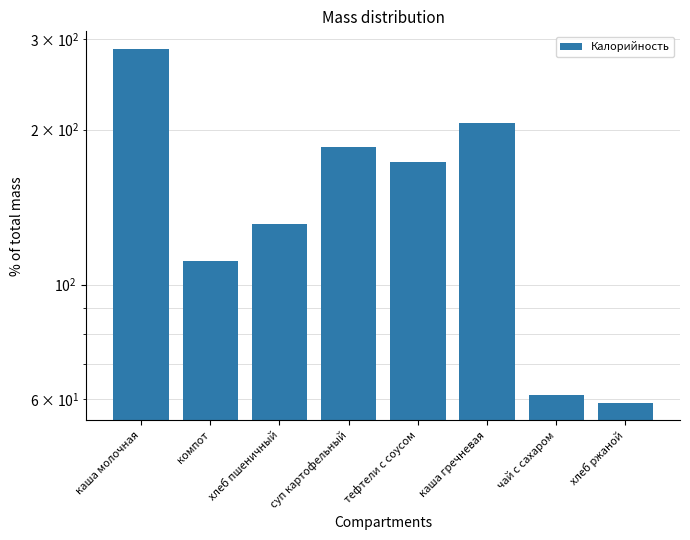

Reading right to left, transcribe all the data shown in this chart.

59	61	206	173	185	131	111	287